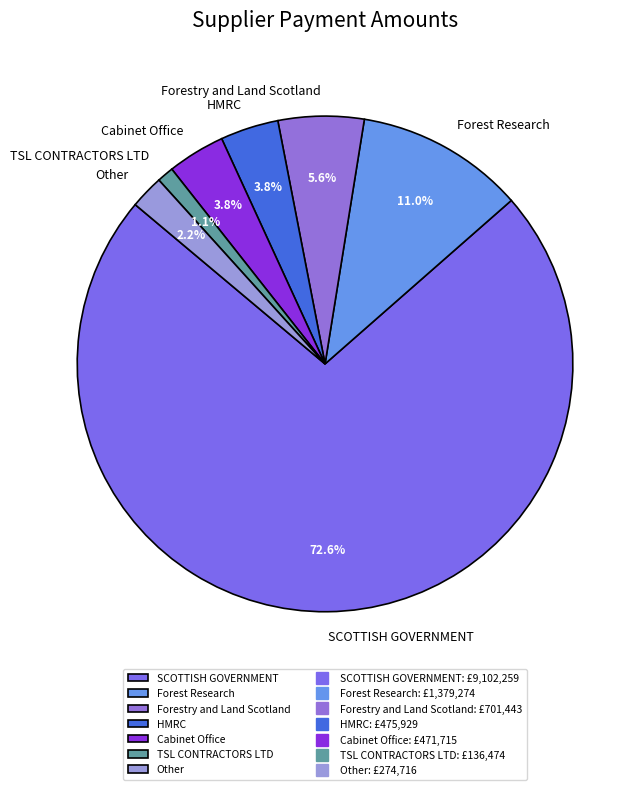

To the nearest percent, what percentage of the pie is Forestry and Land Scotland?

6%